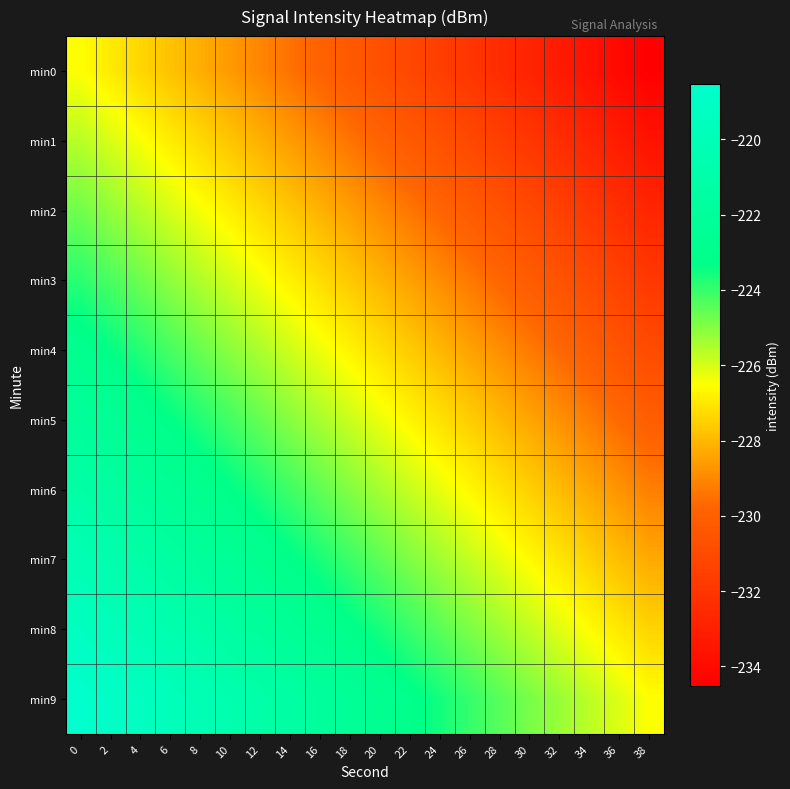

Which category has the lowest value across all series?

38